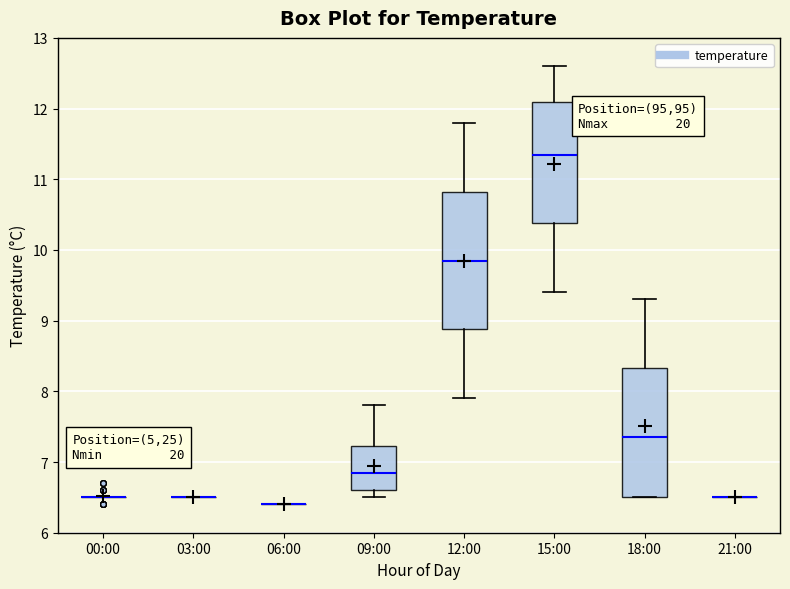

Reading left to right, read every box against the y-axis: the position of its median line, the range the box covers, and the ends of its whiskers. The values are not printed on the chart, so give them approximately, as read against the axis.

00:00: box collapsed to a line at 6.5, whiskers 6.5 to 6.5
03:00: box collapsed to a line at 6.5, whiskers 6.5 to 6.5
06:00: box collapsed to a line at 6.4, whiskers 6.4 to 6.4
09:00: median 6.9, box 6.6 to 7.2, whiskers 6.5 to 7.8
12:00: median 9.9, box 8.9 to 10.8, whiskers 7.9 to 11.8
15:00: median 11.4, box 10.4 to 12.1, whiskers 9.4 to 12.6
18:00: median 7.4, box 6.5 to 8.3, whiskers 6.5 to 9.3
21:00: box collapsed to a line at 6.5, whiskers 6.5 to 6.5